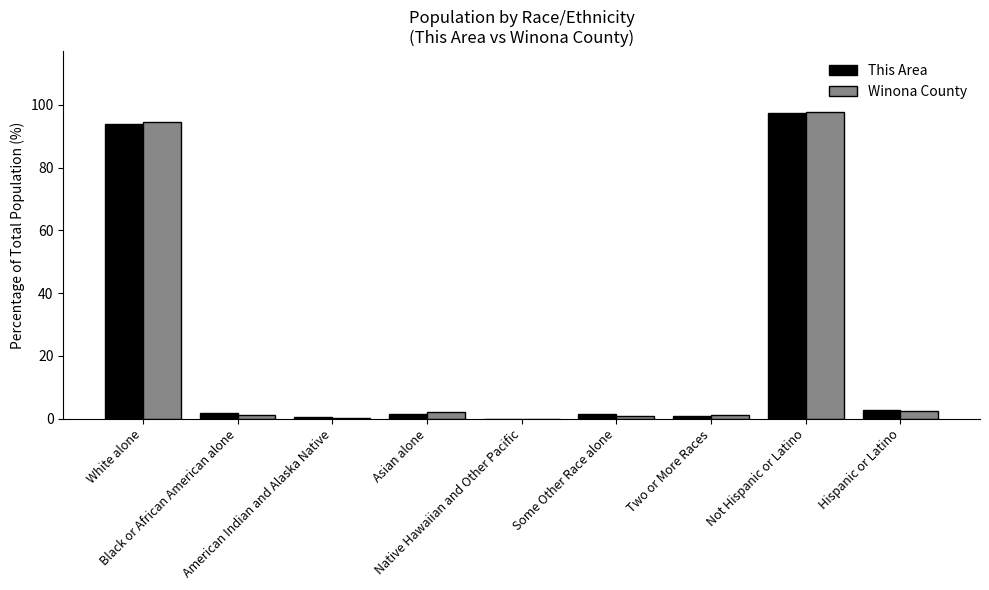

Count the number of categories in the chart.

9